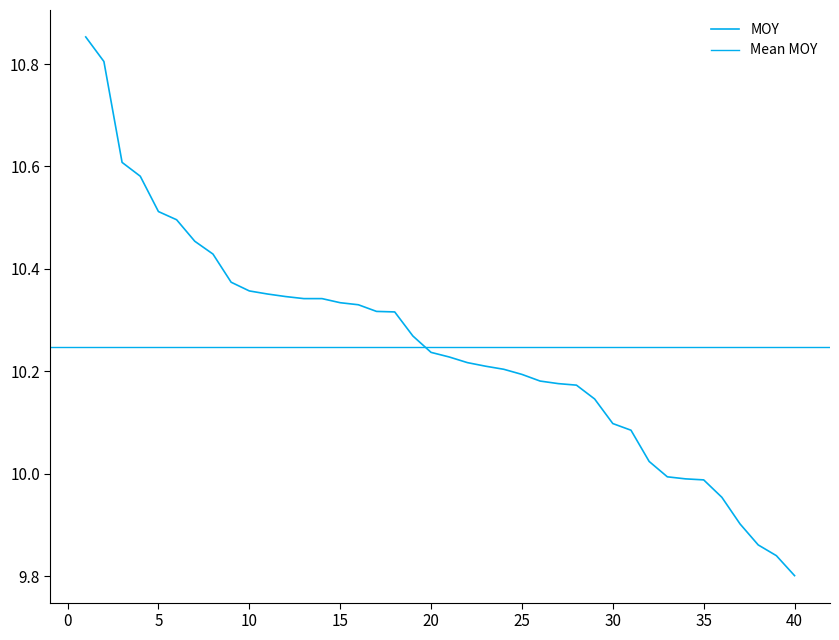

The value at 17 is 10.3. True or false?

True